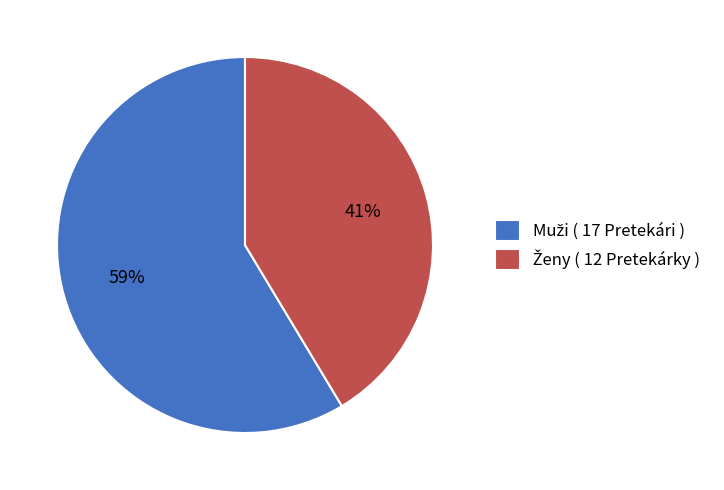

To the nearest percent, what is the average slice percentage?

50%